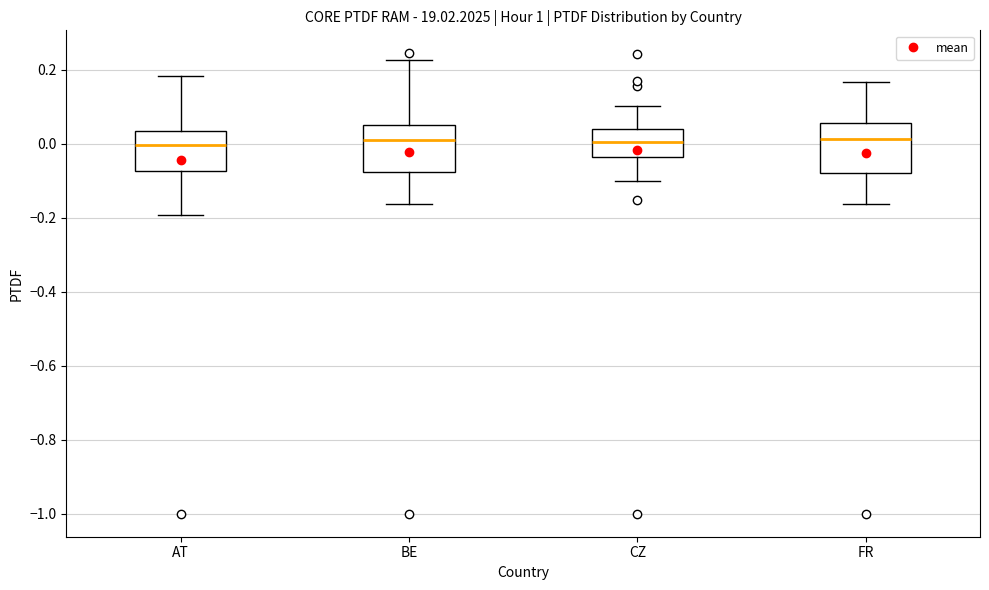

Where does the median line of the box for AT sit on the y-axis? The values are not printed on the chart, so give them approximately, as read against the axis.

0.00